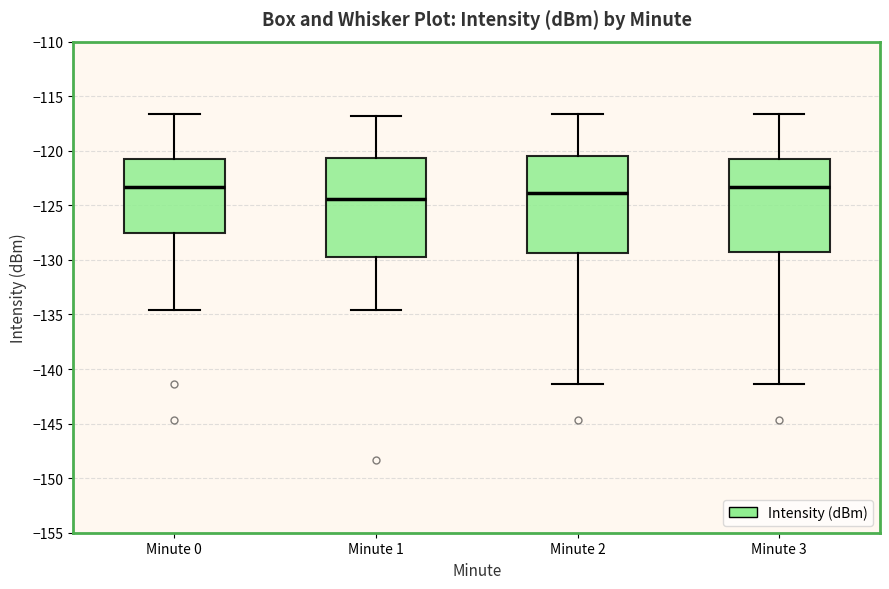

Reading left to right, transcribe this box plot: for each box, give where its median line is, the range the box spans, and where its two whiskers end, as read against the y-axis. The values are not printed on the chart, so give them approximately, as read against the axis.

Minute 0: median -123.5, box -127.5 to -120.5, whiskers -134.5 to -116.5
Minute 1: median -124.5, box -129.5 to -120.5, whiskers -134.5 to -117.0
Minute 2: median -124.0, box -129.5 to -120.5, whiskers -141.5 to -116.5
Minute 3: median -123.5, box -129.5 to -120.5, whiskers -141.5 to -116.5